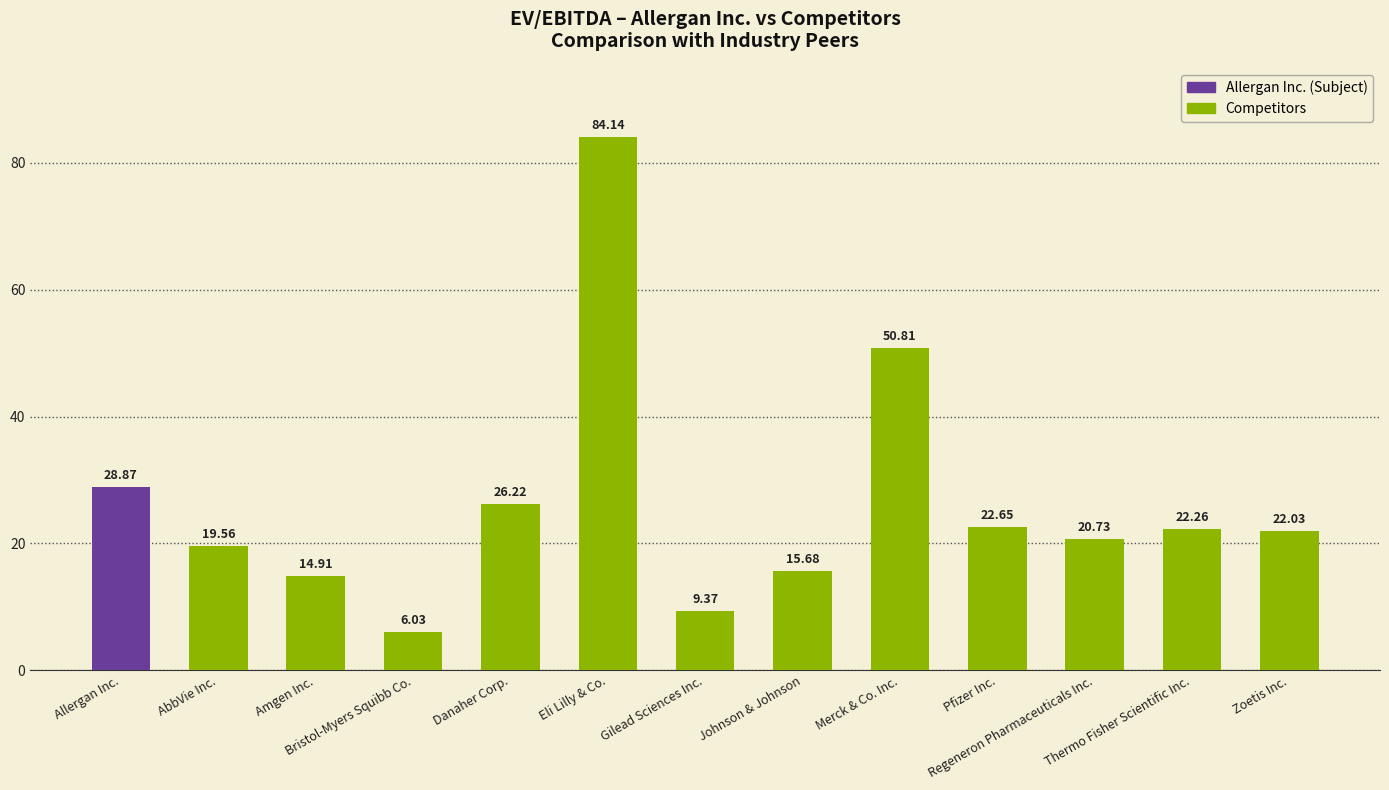

What is the greatest value displayed?

84.1